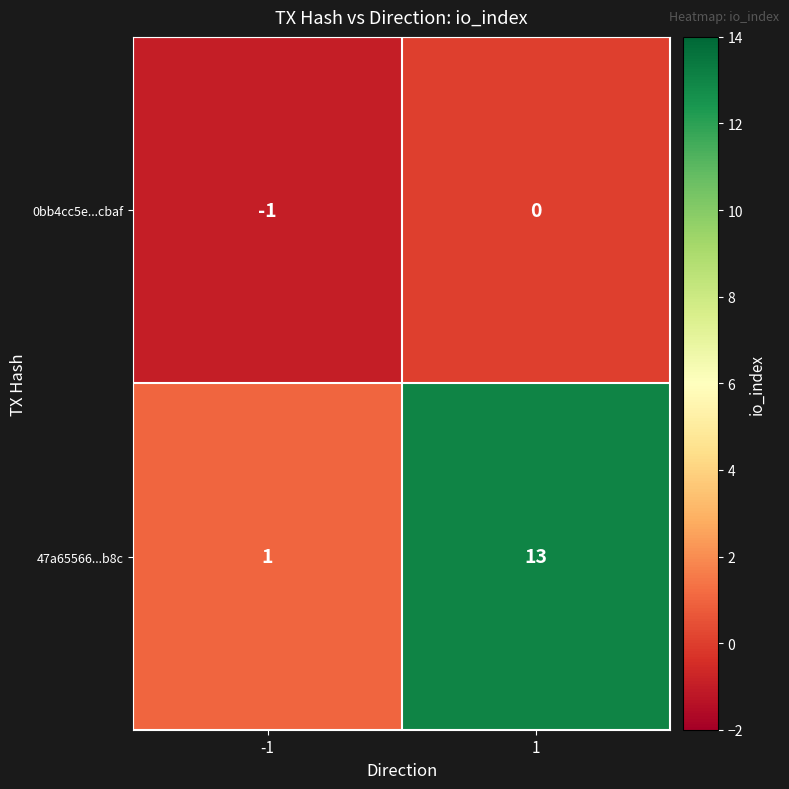

Which series has the largest range (max minus min)?

47a65566...b8c